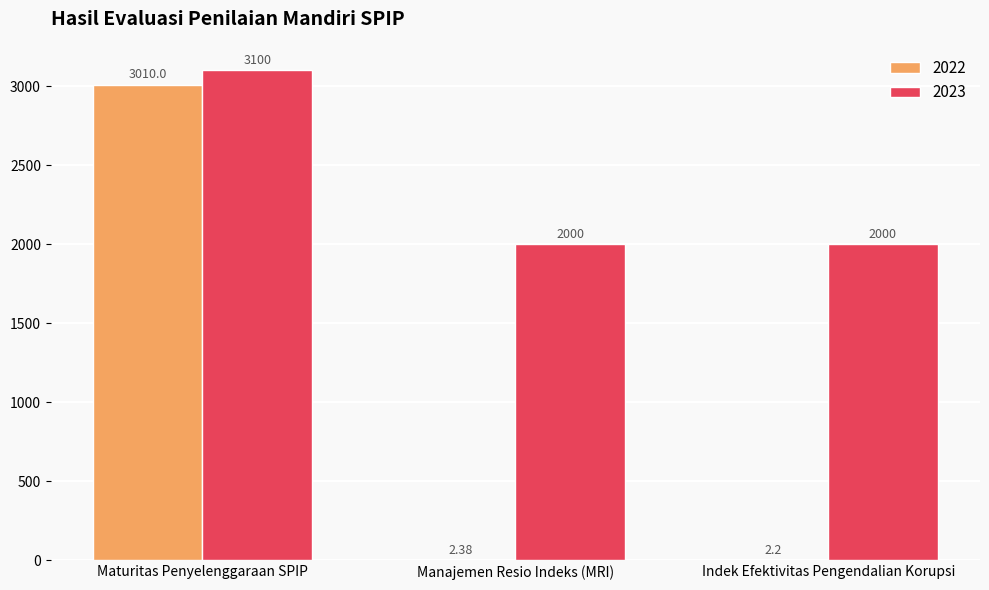

What is the greatest value displayed?

3100.0